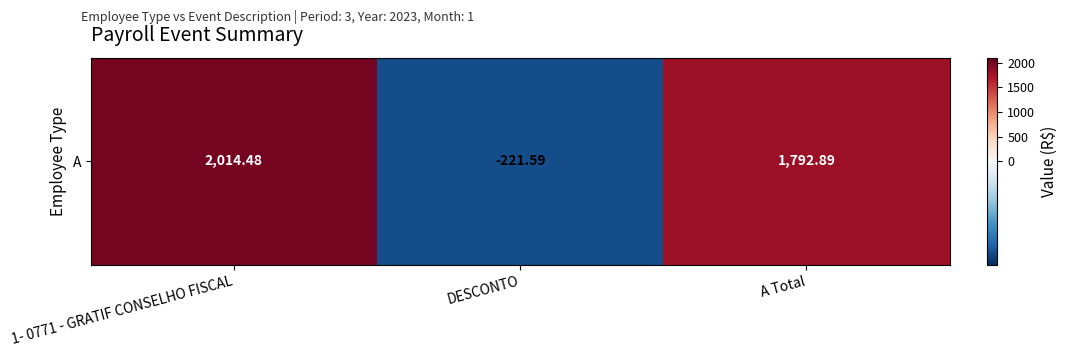

How many positive values are there?

2